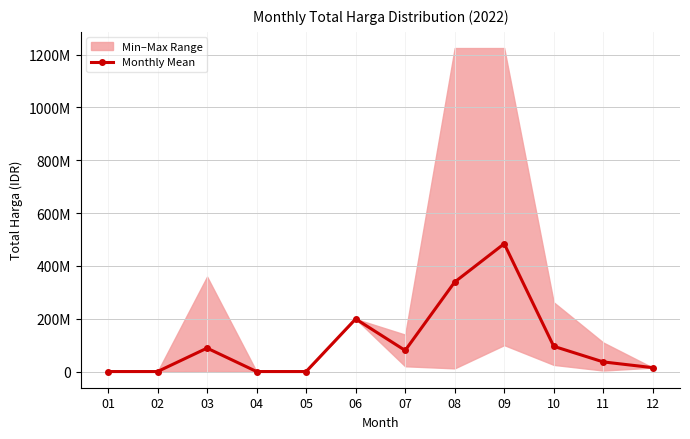

What is the sum of the values at 10 and 06?

294765502.9